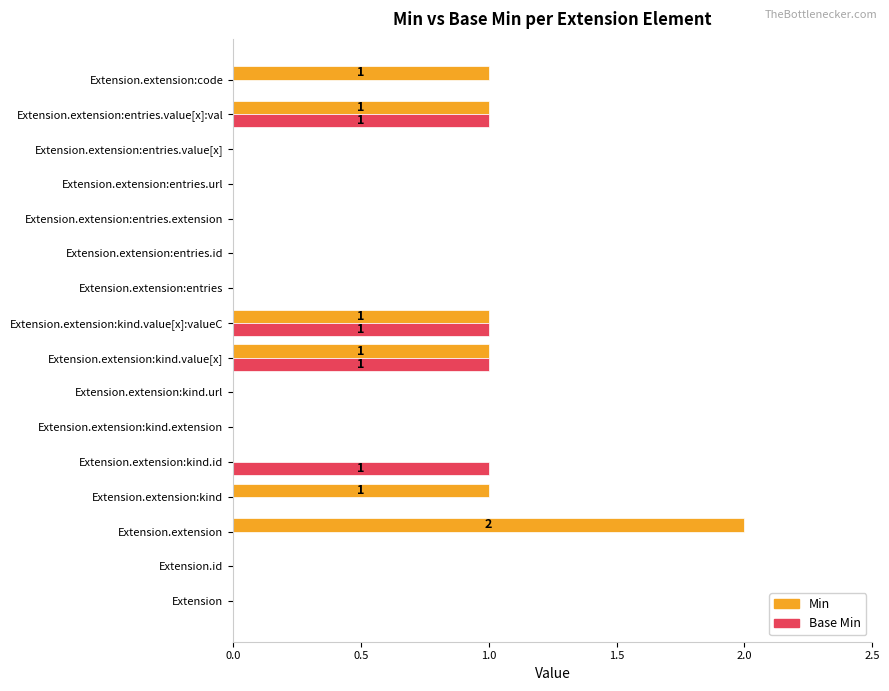

Is the value of Base Min at Extension.extension:kind.id greater than the value of Min at Extension.extension?

No